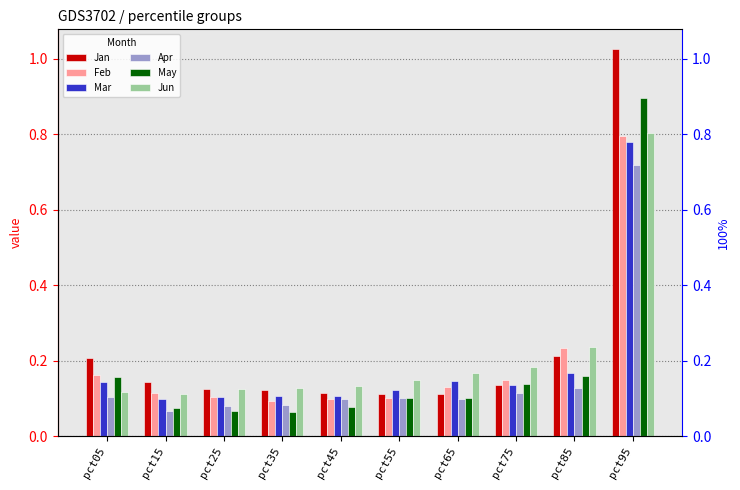

Which category has the lowest value in the Jun series?

pct15